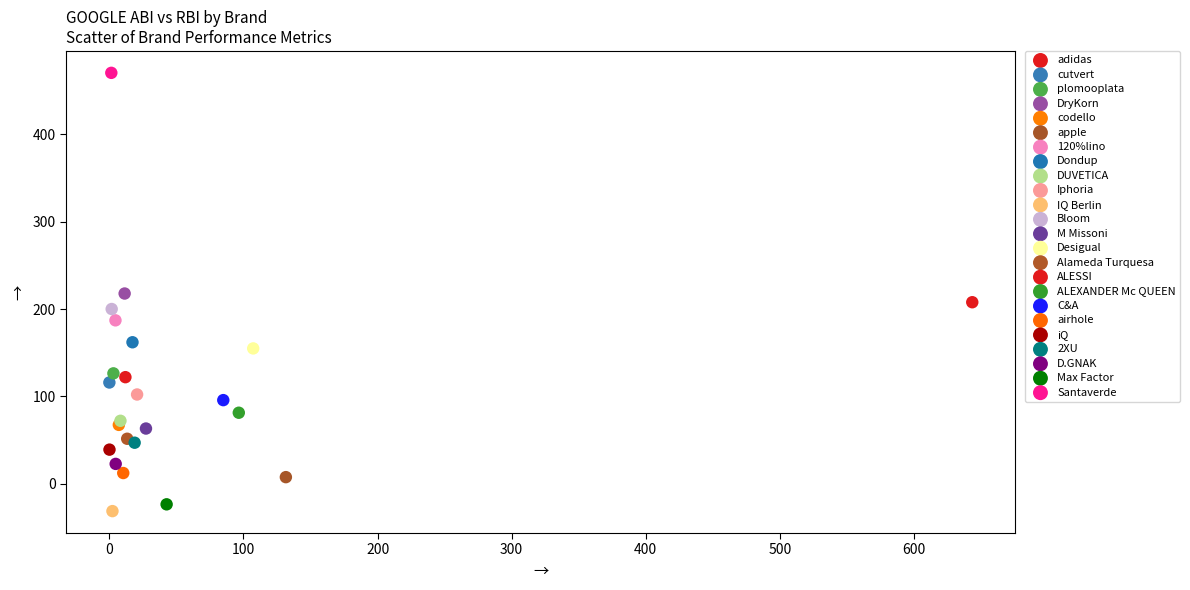

Which series reaches the maximum Y coordinate?

Santaverde